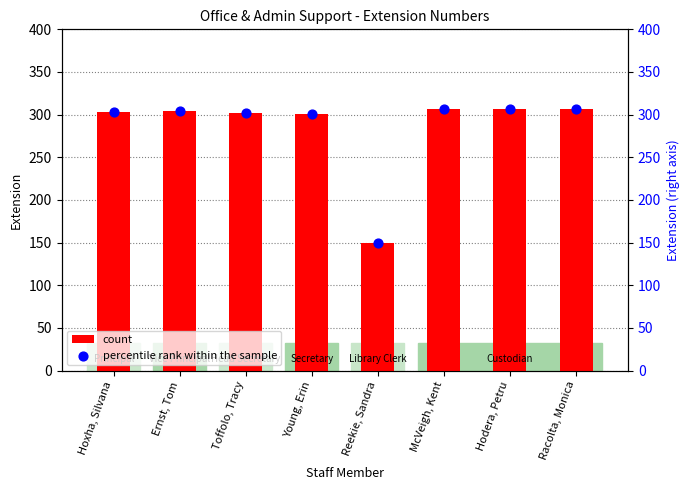

Which series has the largest total across all categories?

EXT